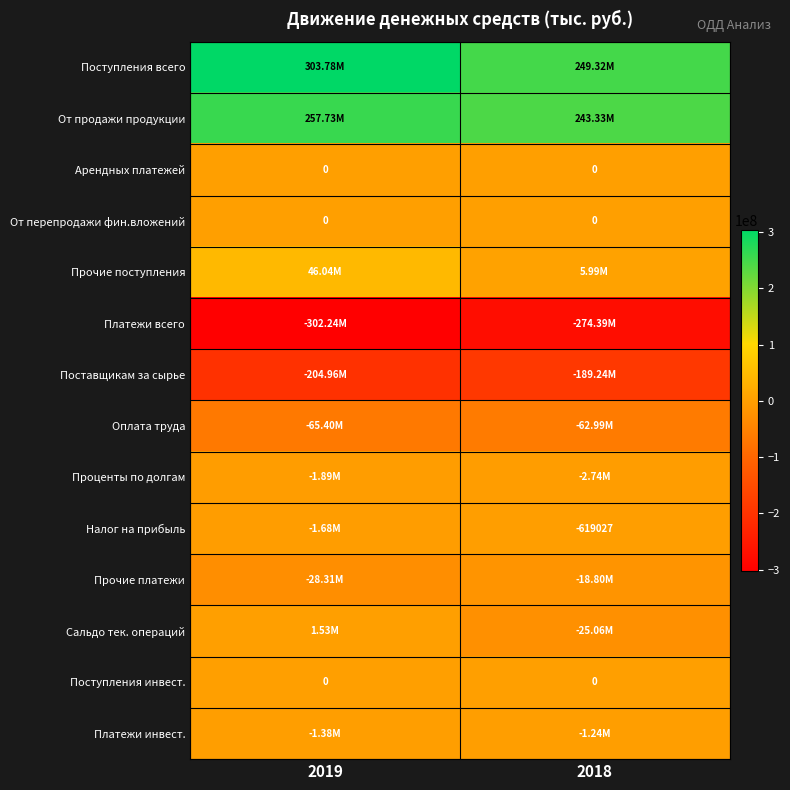

At which label does От продажи продукции first exceed 257732904?

2019